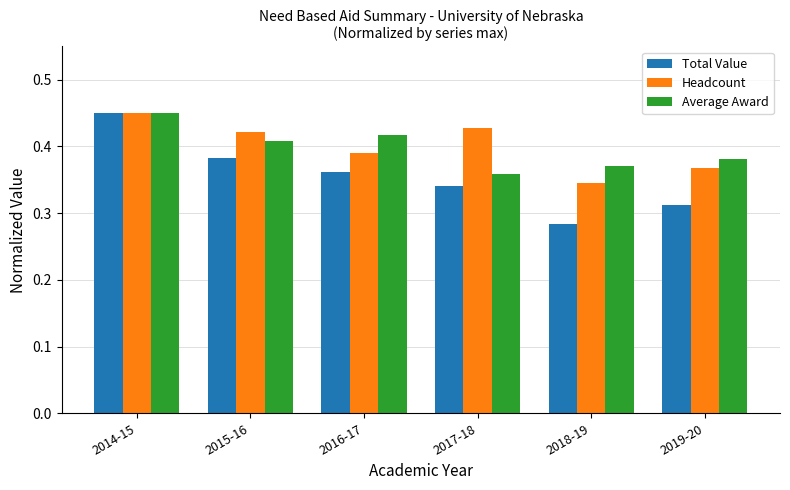

Which series has the widest spread of values?

Total Value